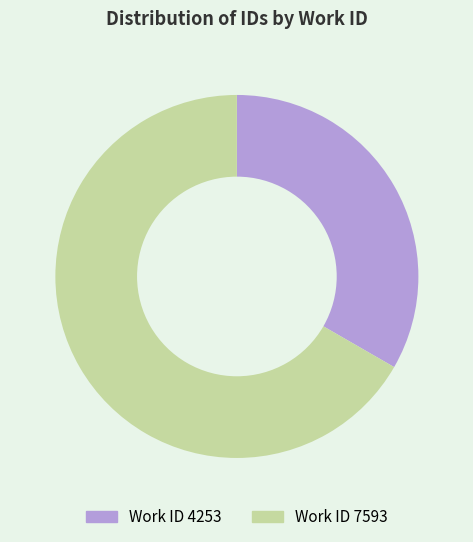

What is the smallest slice in the pie chart?

Work ID 4253